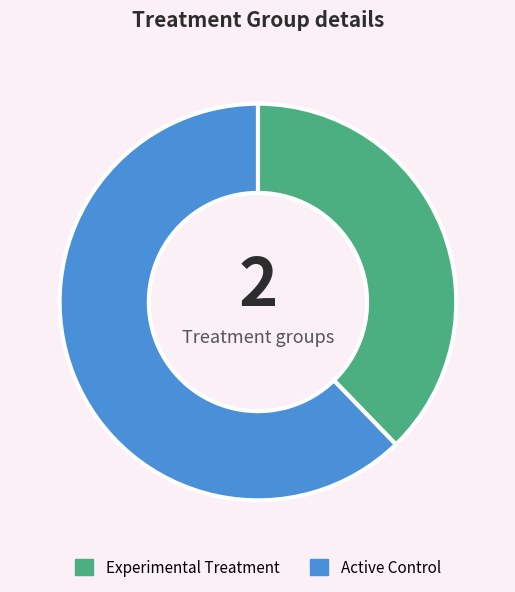

Is there any slice that represents more than half of the pie?

Yes